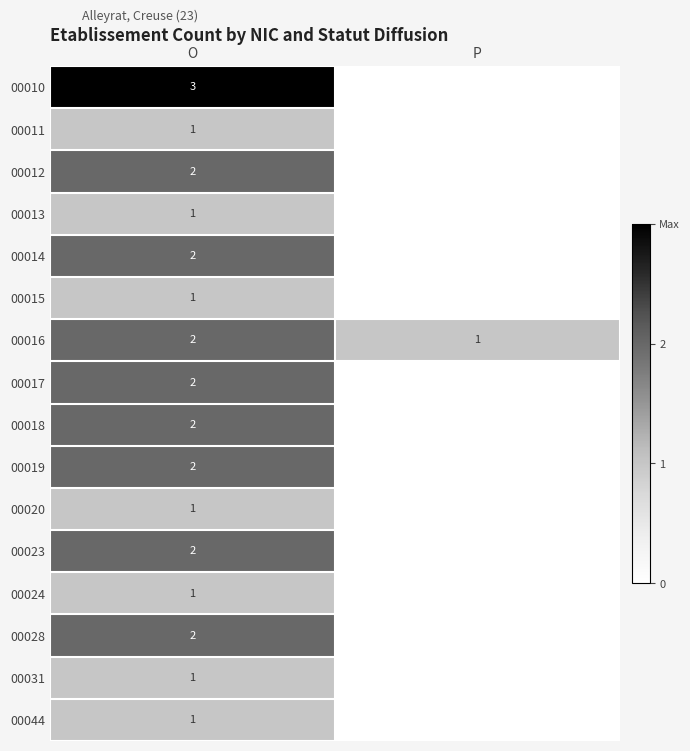

True or false: 00017 has a value of 2 at O.

True